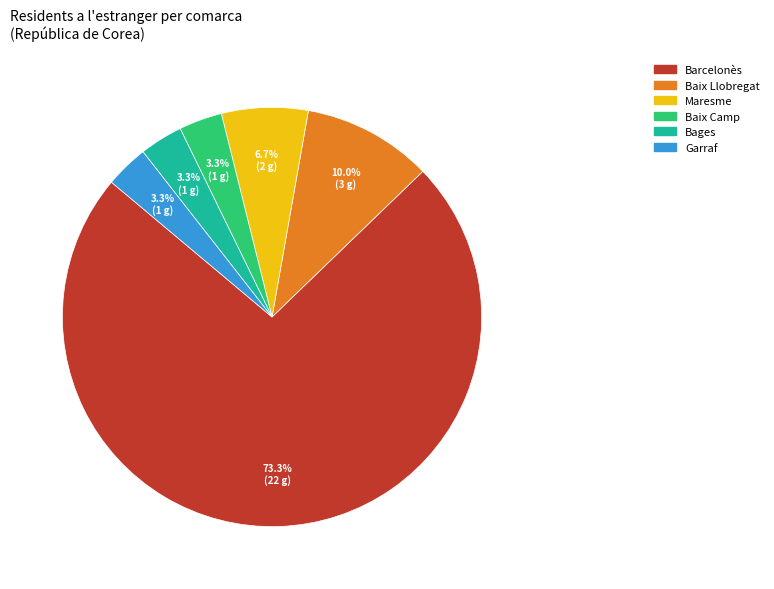

What is the majority slice?

Barcelonès